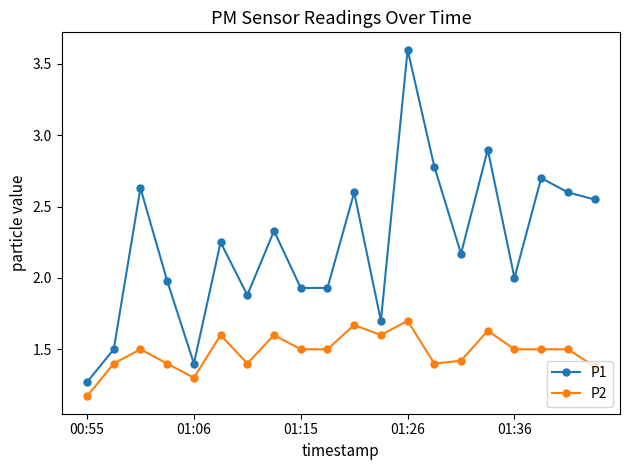

True or false: P1 has more than 0 points higher than both neighbors.

True